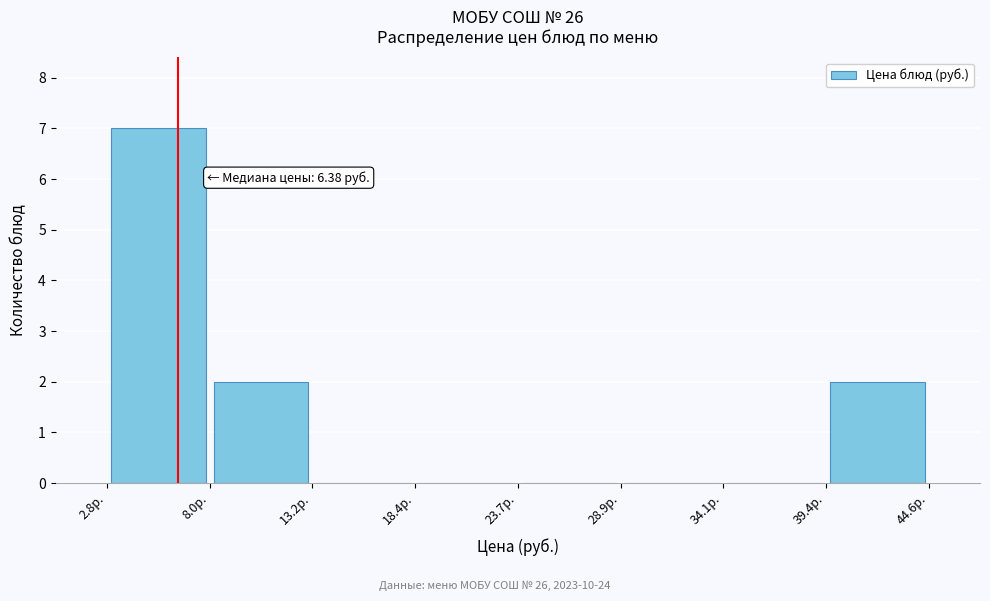

Over which range of the x-axis is the bar tallest?

3 to 8